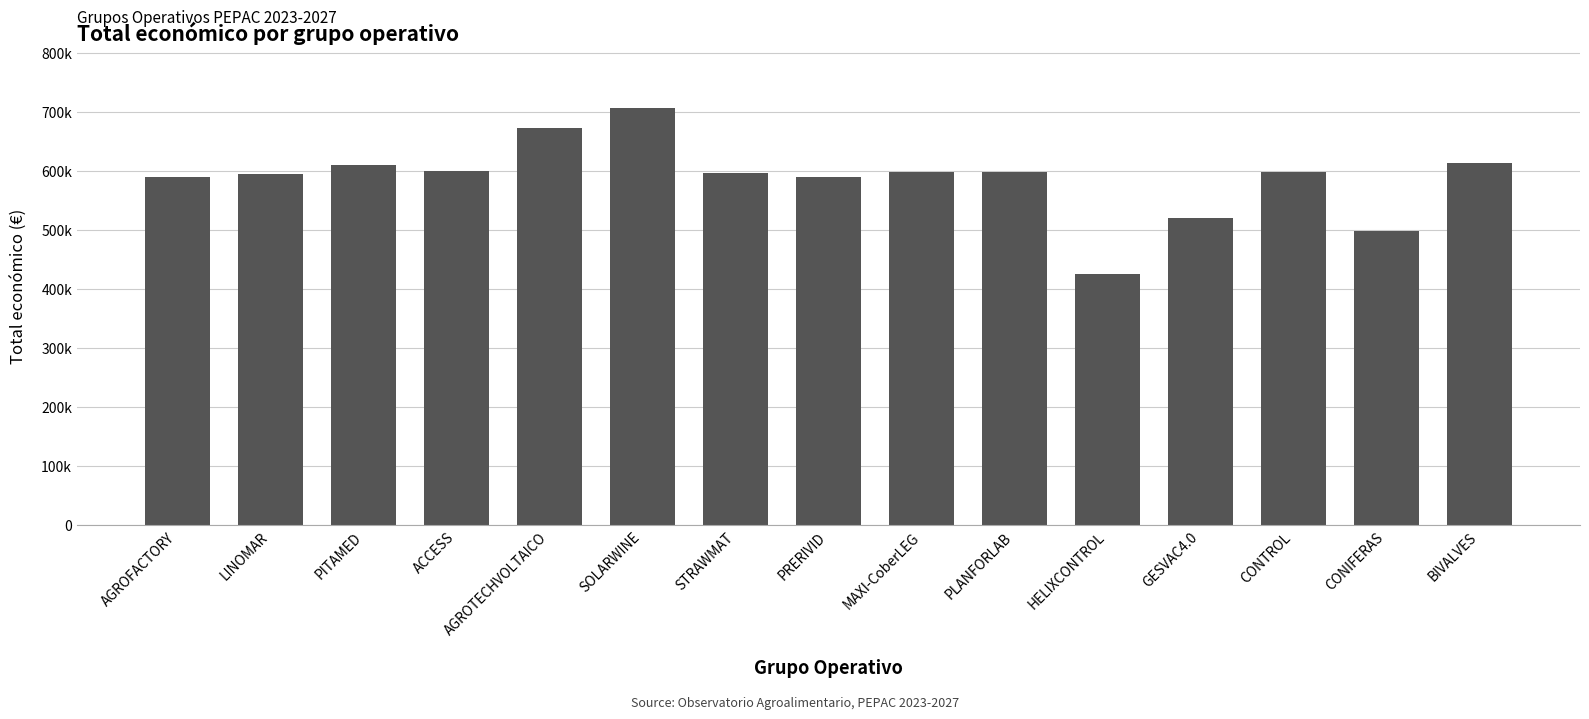

Does the chart contain stacked bars?

No